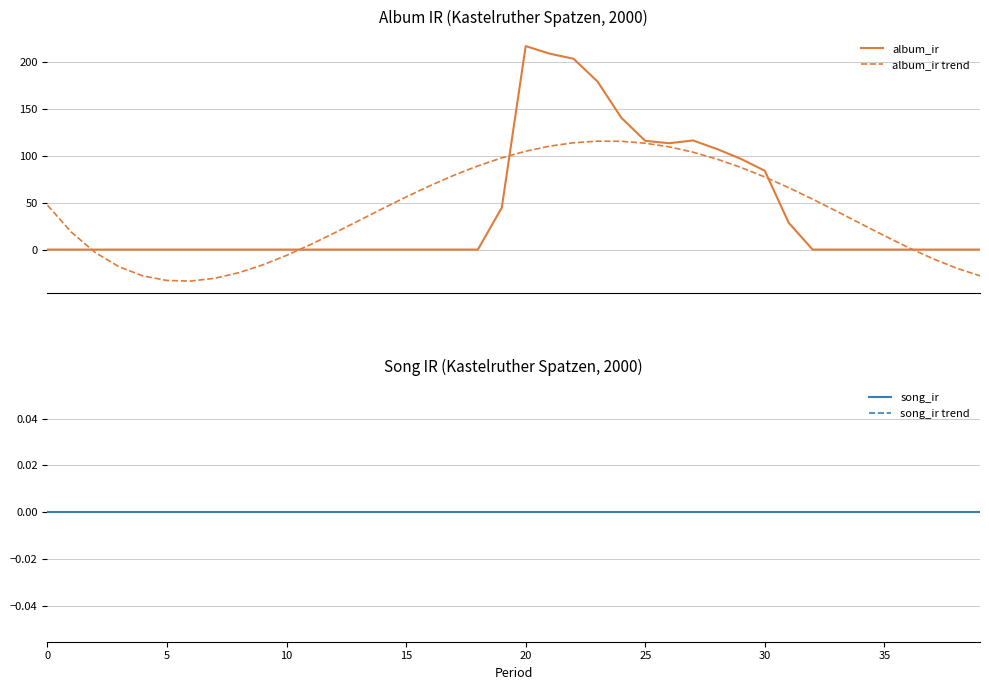

How many distinct data groups are displayed?

4